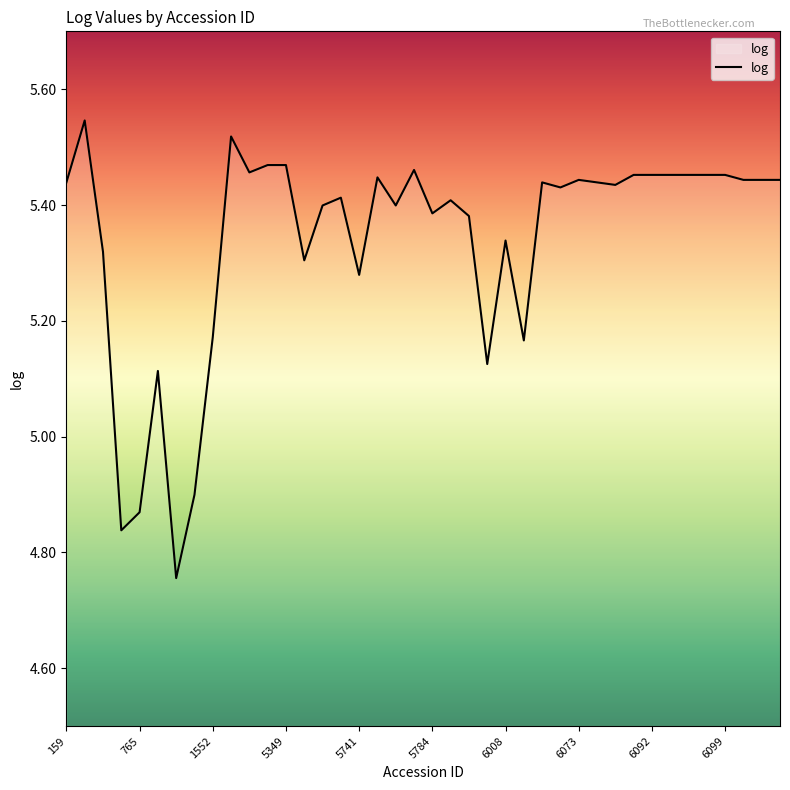

What is the difference between the maximum and minimum values?

0.8